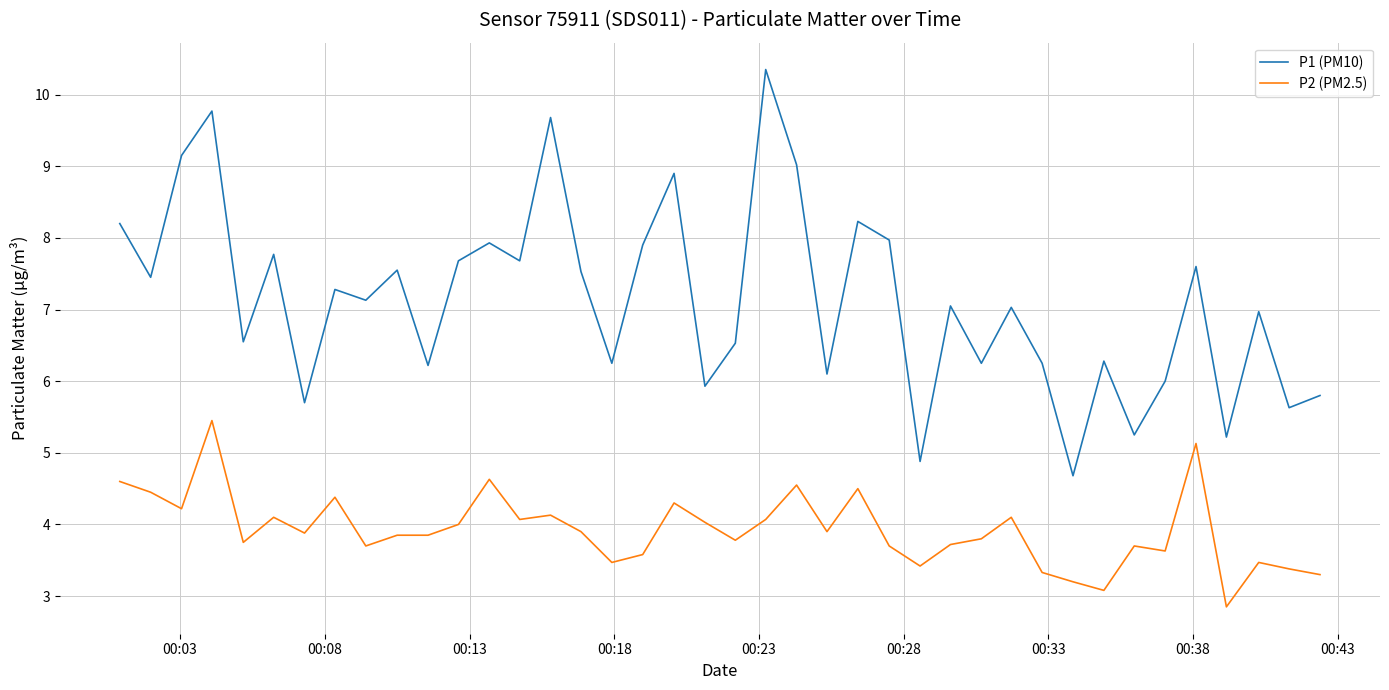

Which series has the widest spread of values?

P1 (PM10)